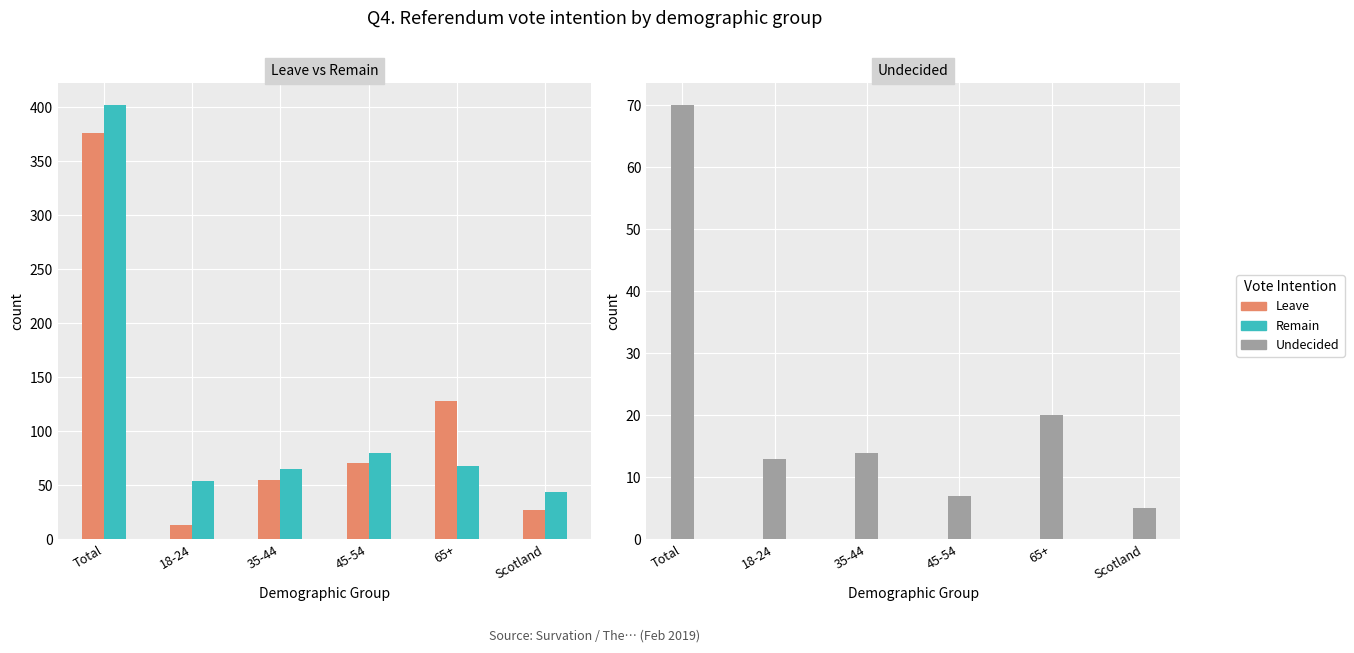

At which label is Undecided closest to 37?

65+